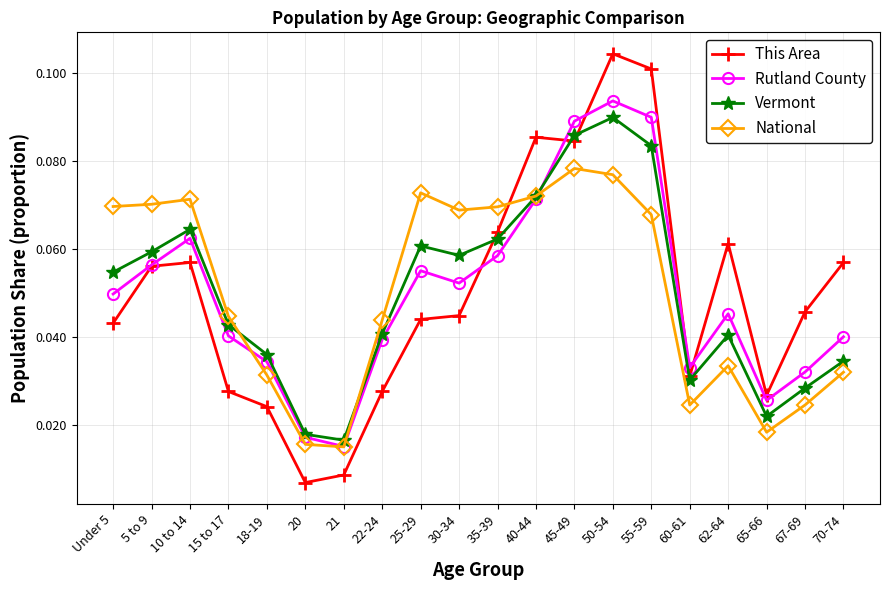

In Vermont, how many points are lower than both neighbors (excluding endpoints)?

4